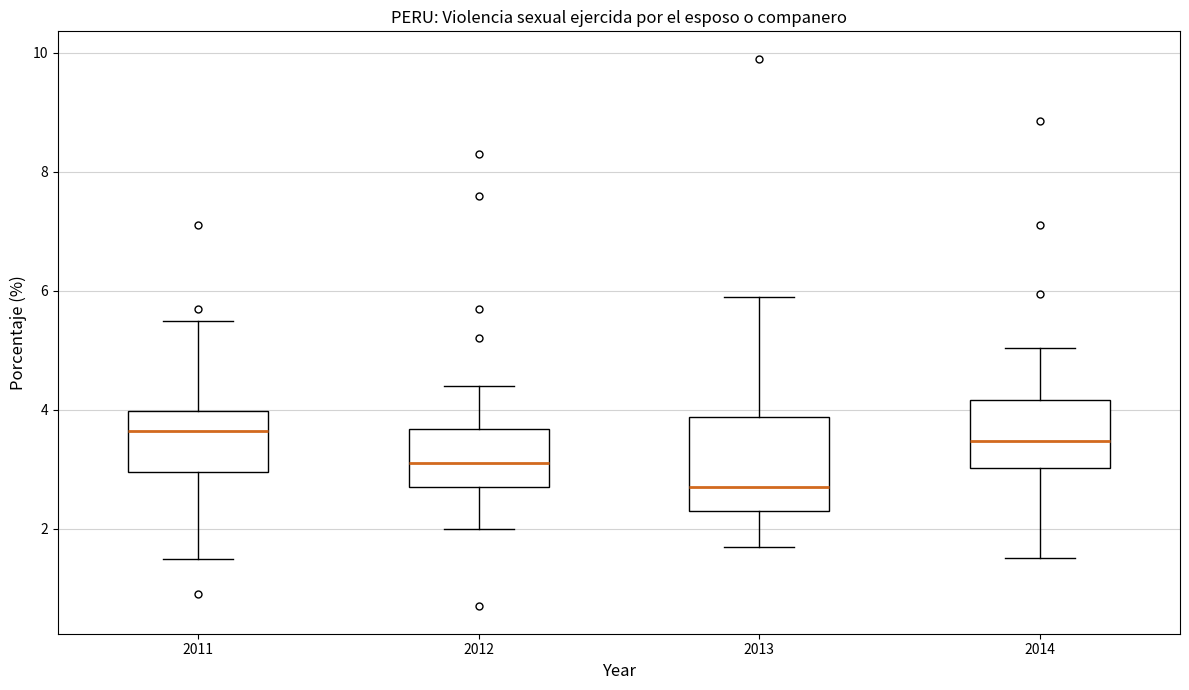

Which box is the tallest, from its lower edge to its upper edge?

2013